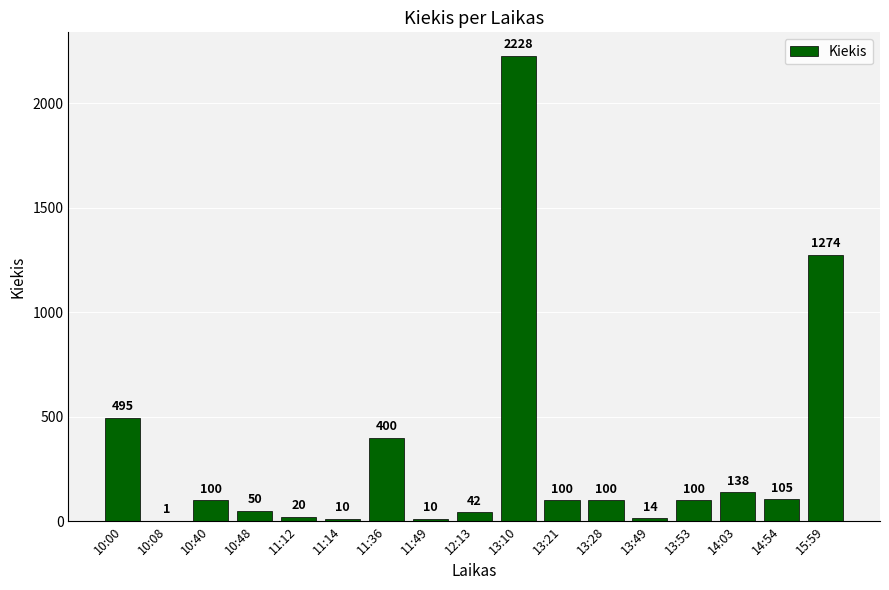

True or false: the data shows 495 at 10:00.

True